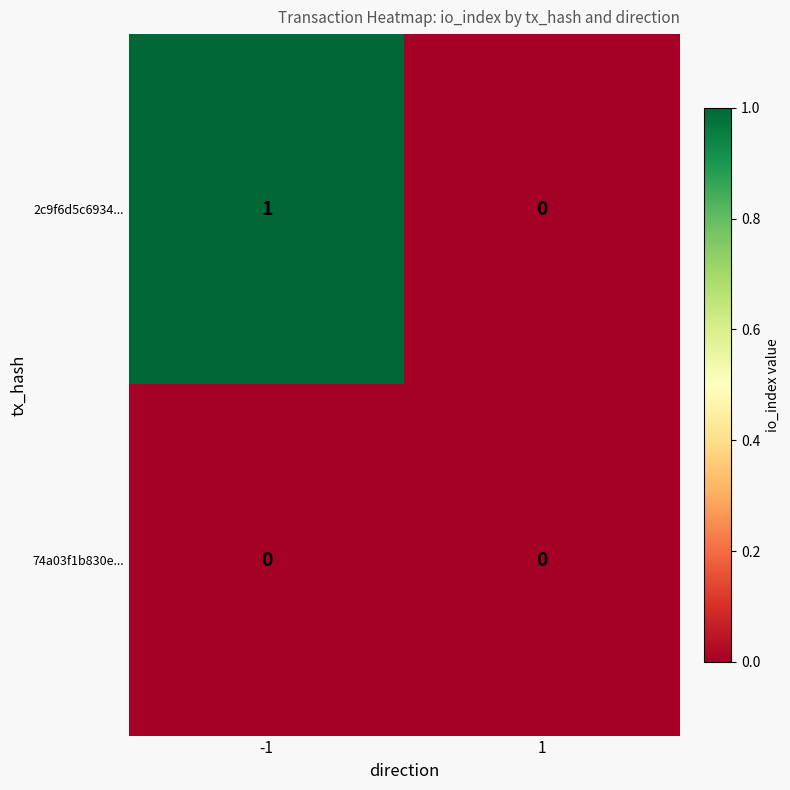

Which series has the largest total across all categories?

2c9f6d5c6934...